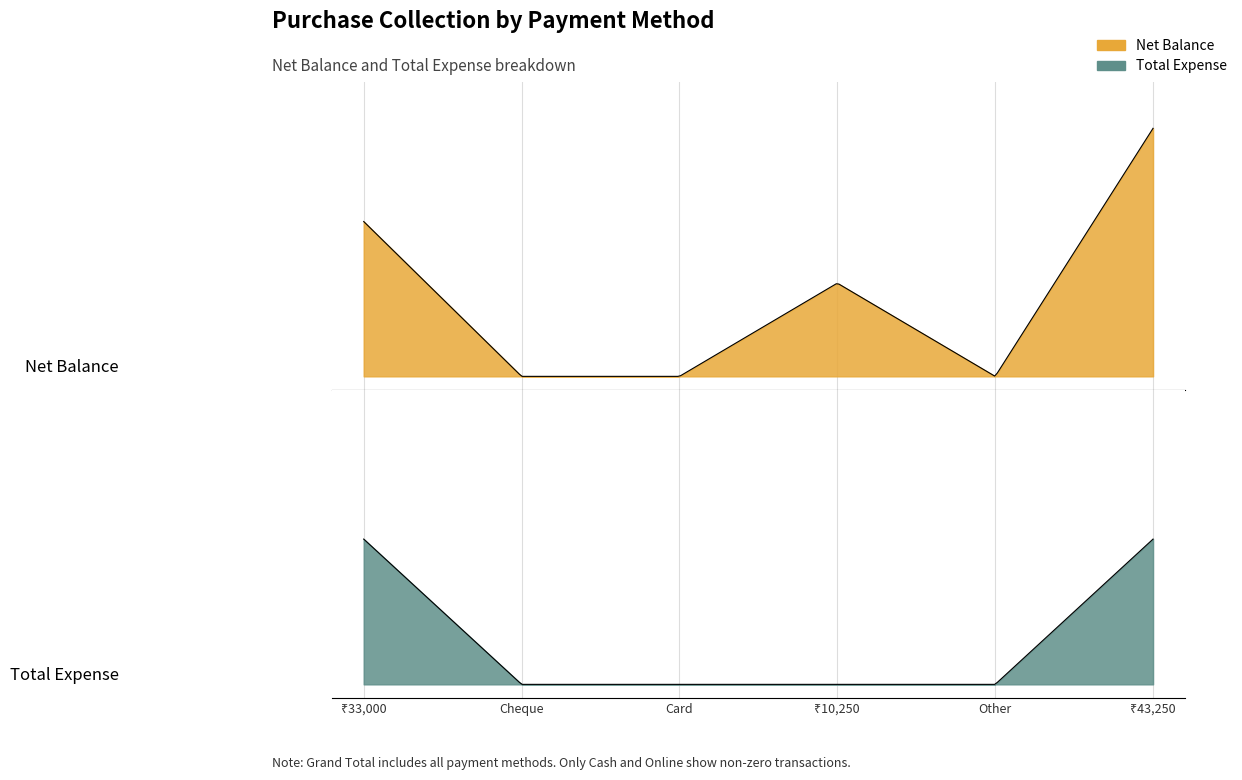

What position from the left is Cheque?

2